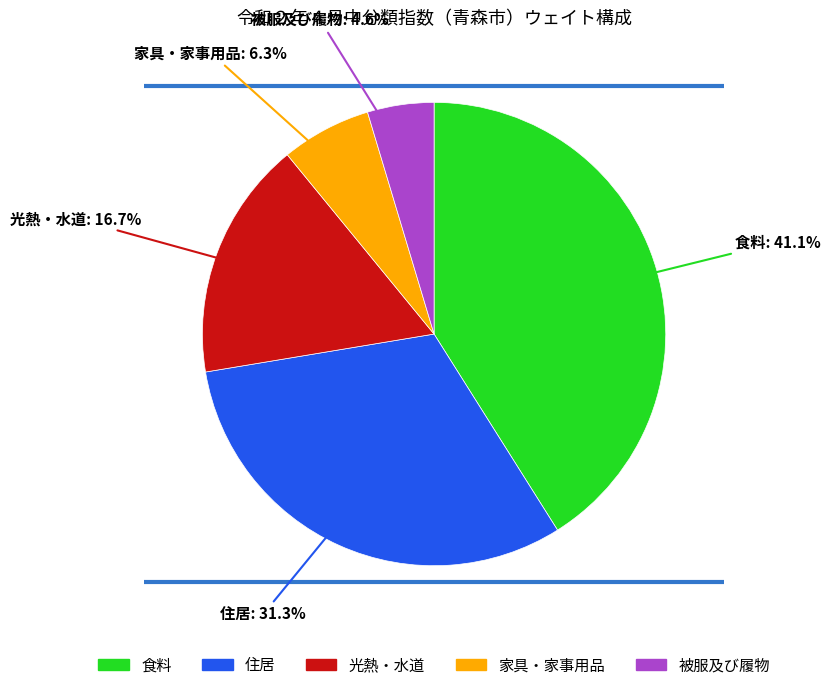

What is the total percentage of 光熱・水道 and 家具・家事用品?

23.0%